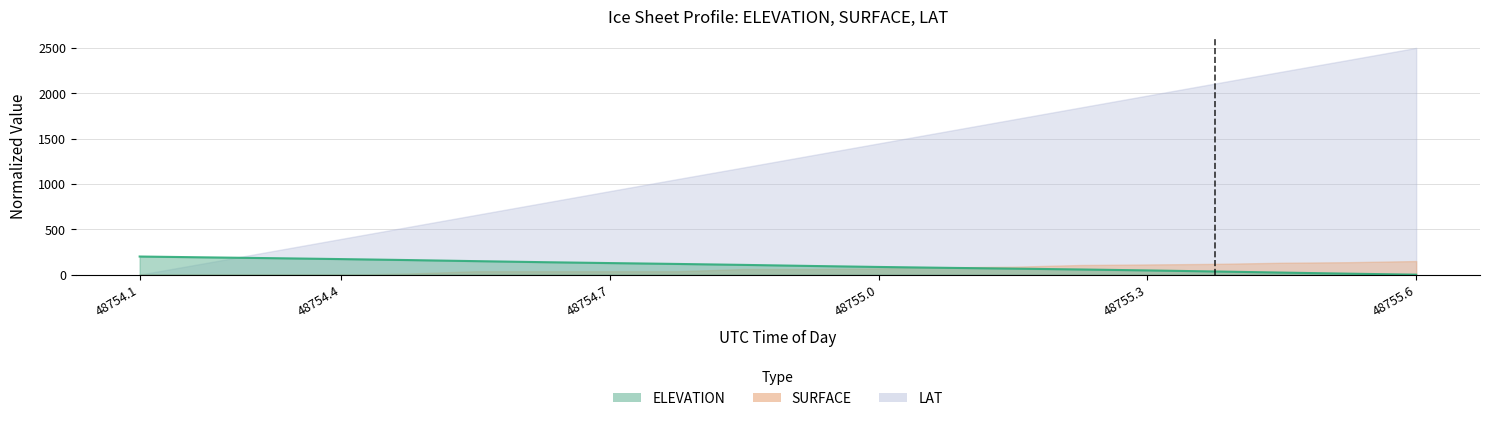

Is the value of LAT at 48754.352 greater than the value of SURFACE at 48754.736?

Yes